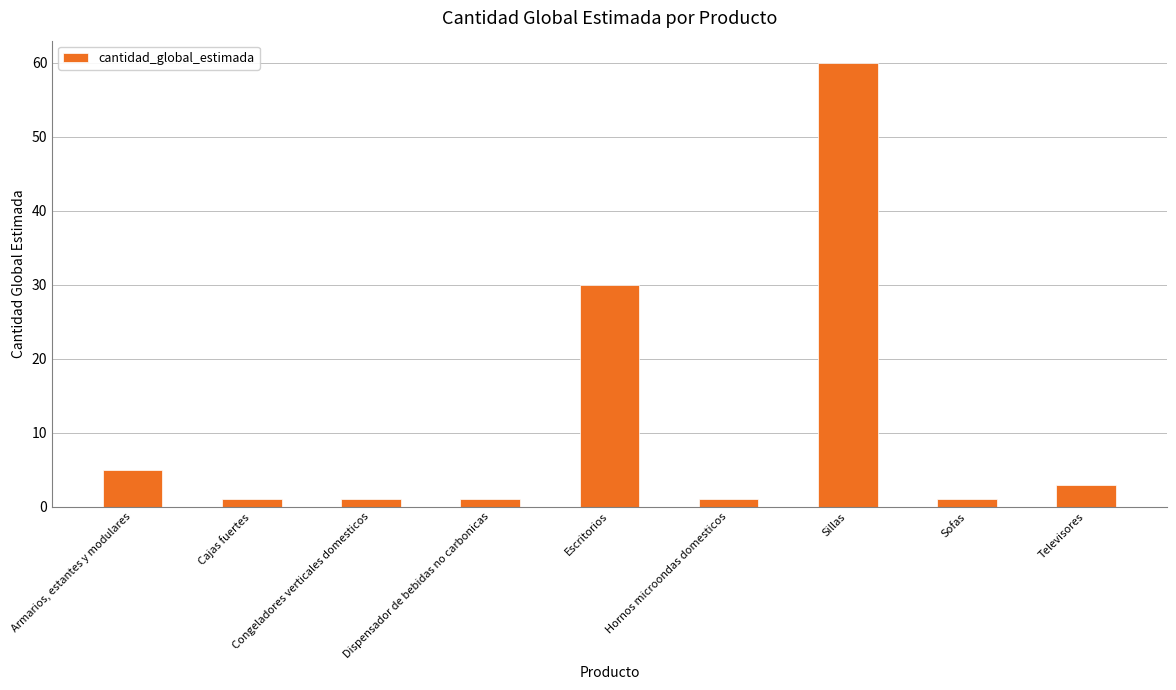

The chart shows a value of 5 at Armarios, estantes y modulares. True or false?

True